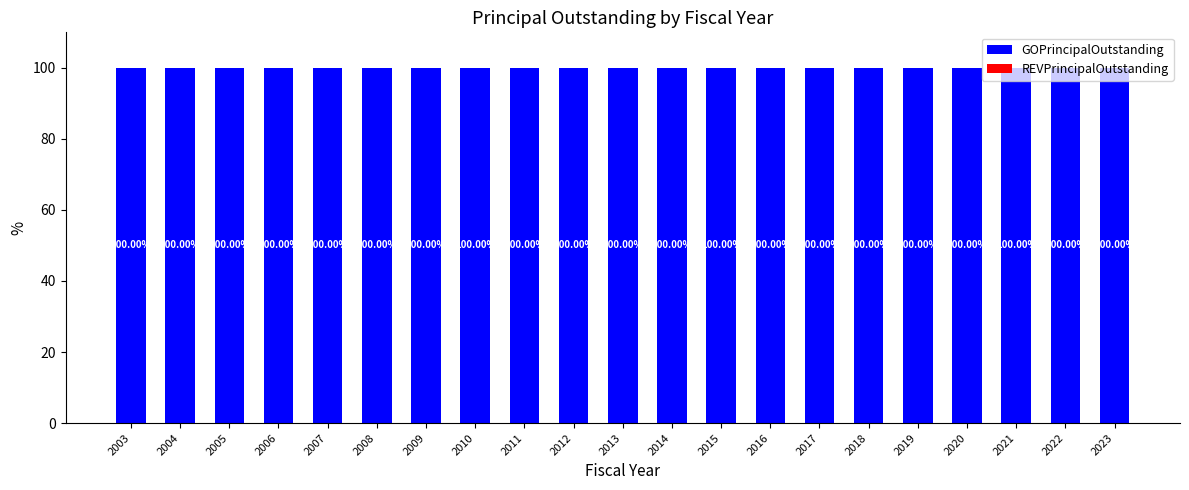

How many series are shown in this chart?

2